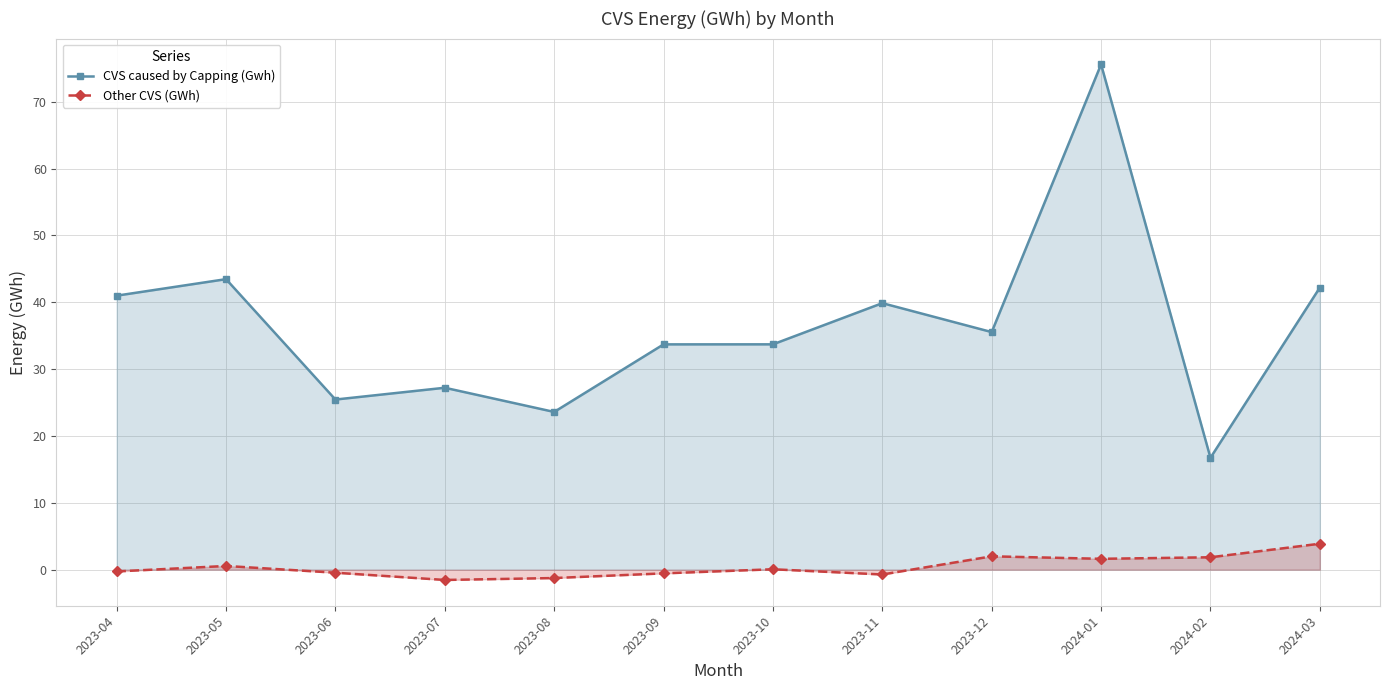

What is the difference between the highest and lowest values at 2023-10?

33.6